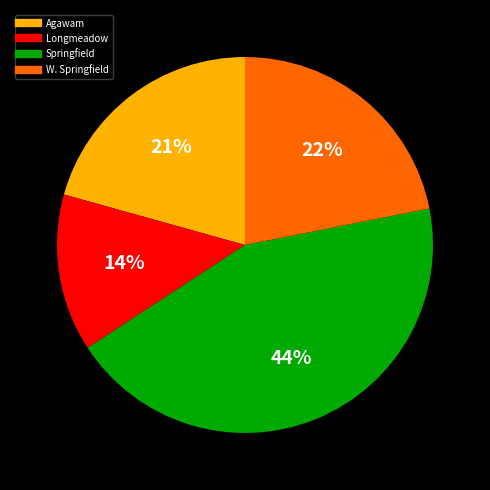

Do Springfield and Agawam together represent more than half of the pie?

Yes